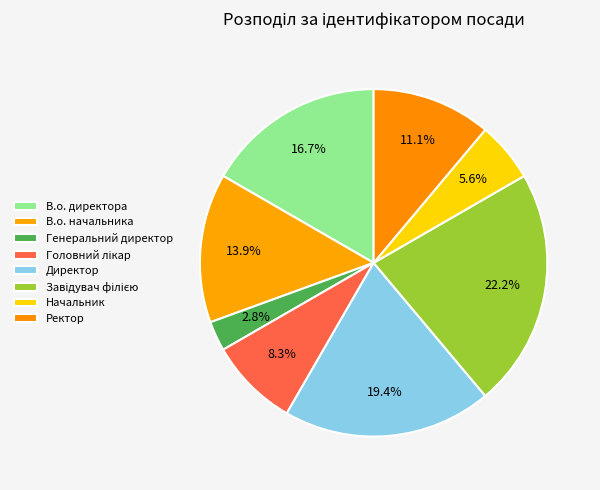

To the nearest percent, what is the difference between the В.о. начальника and Головний лікар slice percentages?

6%